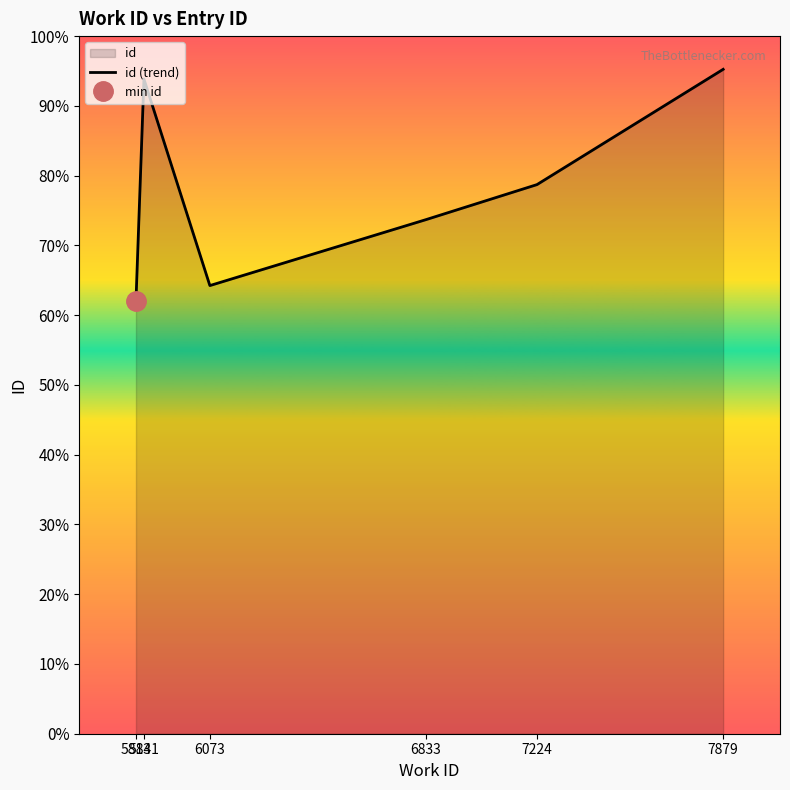

What is the difference between the values at 5813 and 6833?

2921.5